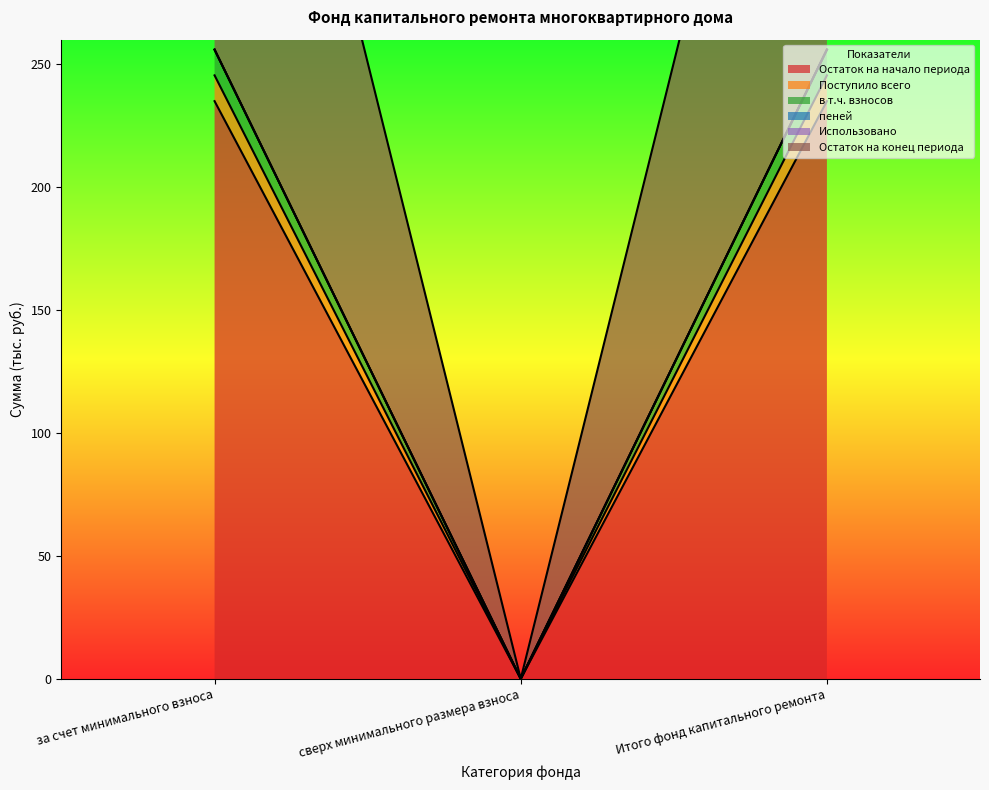

At which label is в т.ч. взносов closest to 122?

сверх минимального размера взноса